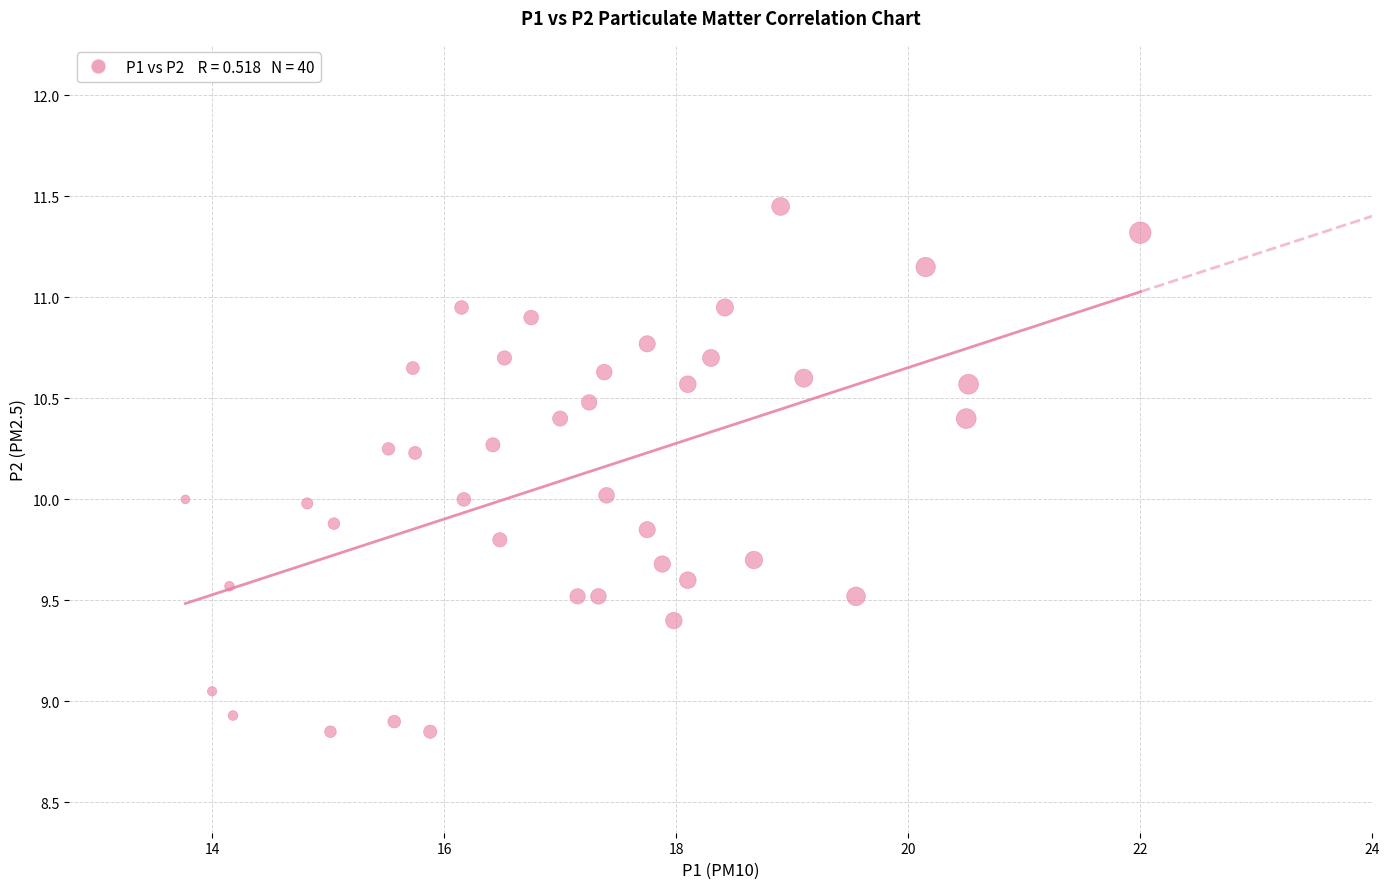

What is the range of Y values (max minus min)?

2.6